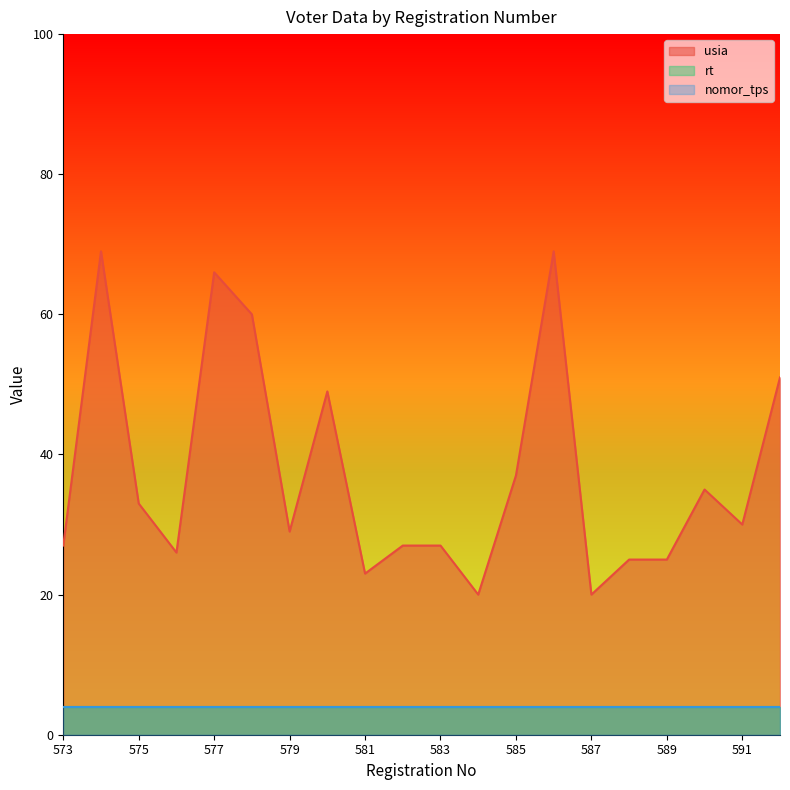

At how many categories does at least one series exceed 51?

4